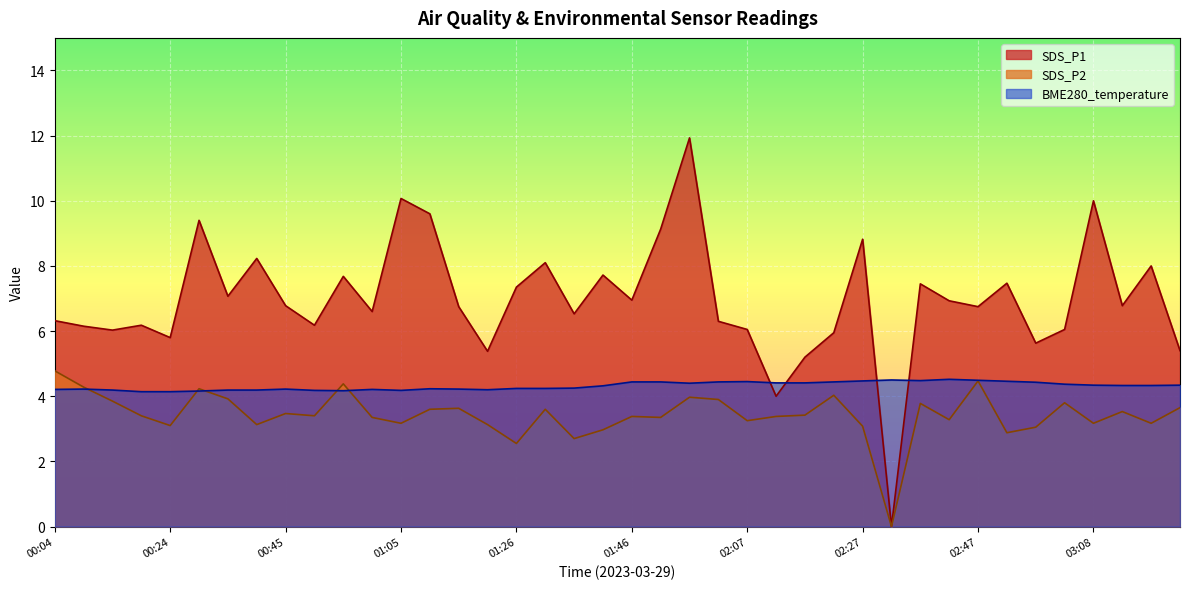

Between 00:29 and 02:12, which is larger?

02:12